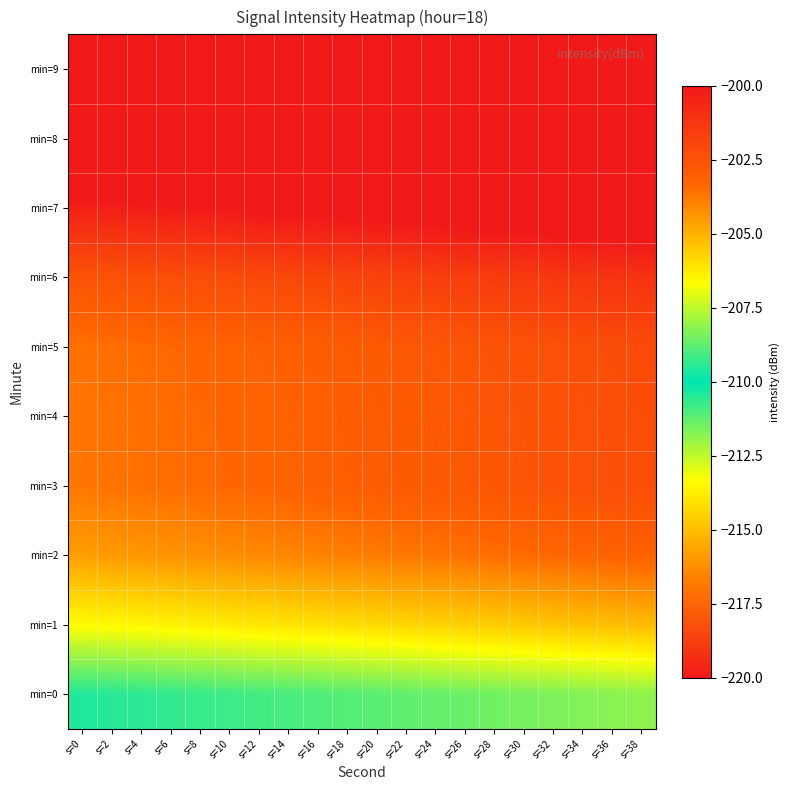

Reading left to right, what are all the values shown in this chart?

min=0: s=0=-209.6	s=2=-209.5	s=4=-209.4	s=6=-209.4	s=8=-209.3	s=10=-209.2	s=12=-209.1	s=14=-209.1	s=16=-209.0	s=18=-208.9	s=20=-208.8	s=22=-208.8	s=24=-208.7	s=26=-208.6	s=28=-208.5	s=30=-208.5	s=32=-208.4	s=34=-208.3	s=36=-208.2	s=38=-208.2
min=1: s=0=-206.6	s=2=-206.6	s=4=-206.5	s=6=-206.4	s=8=-206.3	s=10=-206.3	s=12=-206.2	s=14=-206.1	s=16=-206.0	s=18=-206.0	s=20=-205.9	s=22=-205.8	s=24=-205.7	s=26=-205.7	s=28=-205.6	s=30=-205.5	s=32=-205.4	s=34=-205.4	s=36=-205.3	s=38=-205.2
min=2: s=0=-204.6	s=2=-204.5	s=4=-204.4	s=6=-204.4	s=8=-204.3	s=10=-204.2	s=12=-204.1	s=14=-204.1	s=16=-204.0	s=18=-203.9	s=20=-203.8	s=22=-203.8	s=24=-203.7	s=26=-203.6	s=28=-203.5	s=30=-203.5	s=32=-203.4	s=34=-203.3	s=36=-203.2	s=38=-203.2
min=3: s=0=-203.7	s=2=-203.7	s=4=-203.6	s=6=-203.5	s=8=-203.4	s=10=-203.4	s=12=-203.3	s=14=-203.2	s=16=-203.1	s=18=-203.1	s=20=-203.0	s=22=-202.9	s=24=-202.8	s=26=-202.8	s=28=-202.7	s=30=-202.6	s=32=-202.5	s=34=-202.5	s=36=-202.4	s=38=-202.3
min=4: s=0=-203.7	s=2=-203.6	s=4=-203.5	s=6=-203.5	s=8=-203.4	s=10=-203.3	s=12=-203.2	s=14=-203.2	s=16=-203.1	s=18=-203.0	s=20=-202.9	s=22=-202.9	s=24=-202.8	s=26=-202.7	s=28=-202.6	s=30=-202.6	s=32=-202.5	s=34=-202.4	s=36=-202.3	s=38=-202.3
min=5: s=0=-203.6	s=2=-203.5	s=4=-203.4	s=6=-203.4	s=8=-203.3	s=10=-203.2	s=12=-203.1	s=14=-203.1	s=16=-203.0	s=18=-202.9	s=20=-202.8	s=22=-202.8	s=24=-202.7	s=26=-202.6	s=28=-202.5	s=30=-202.5	s=32=-202.4	s=34=-202.3	s=36=-202.2	s=38=-202.2
min=6: s=0=-202.6	s=2=-202.5	s=4=-202.4	s=6=-202.3	s=8=-202.3	s=10=-202.2	s=12=-202.1	s=14=-202.0	s=16=-202.0	s=18=-201.9	s=20=-201.8	s=22=-201.7	s=24=-201.7	s=26=-201.6	s=28=-201.5	s=30=-201.4	s=32=-201.4	s=34=-201.3	s=36=-201.2	s=38=-201.1
min=7: s=0=-200.3	s=2=-200.3	s=4=-200.2	s=6=-200.1	s=8=-200.0	s=10=-200.0	s=12=-199.9	s=14=-199.8	s=16=-199.7	s=18=-199.7	s=20=-199.6	s=22=-199.5	s=24=-199.4	s=26=-199.4	s=28=-199.3	s=30=-199.2	s=32=-199.1	s=34=-199.1	s=36=-199.0	s=38=-198.9
min=8: s=0=-197.3	s=2=-197.3	s=4=-197.2	s=6=-197.1	s=8=-197.0	s=10=-197.0	s=12=-196.9	s=14=-196.8	s=16=-196.7	s=18=-196.7	s=20=-196.6	s=22=-196.5	s=24=-196.4	s=26=-196.4	s=28=-196.3	s=30=-196.2	s=32=-196.1	s=34=-196.1	s=36=-196.0	s=38=-195.9
min=9: s=0=-194.5	s=2=-194.4	s=4=-194.3	s=6=-194.3	s=8=-194.2	s=10=-194.1	s=12=-194.0	s=14=-194.0	s=16=-193.9	s=18=-193.8	s=20=-193.7	s=22=-193.7	s=24=-193.6	s=26=-193.5	s=28=-193.4	s=30=-193.4	s=32=-193.3	s=34=-193.2	s=36=-193.1	s=38=-193.1